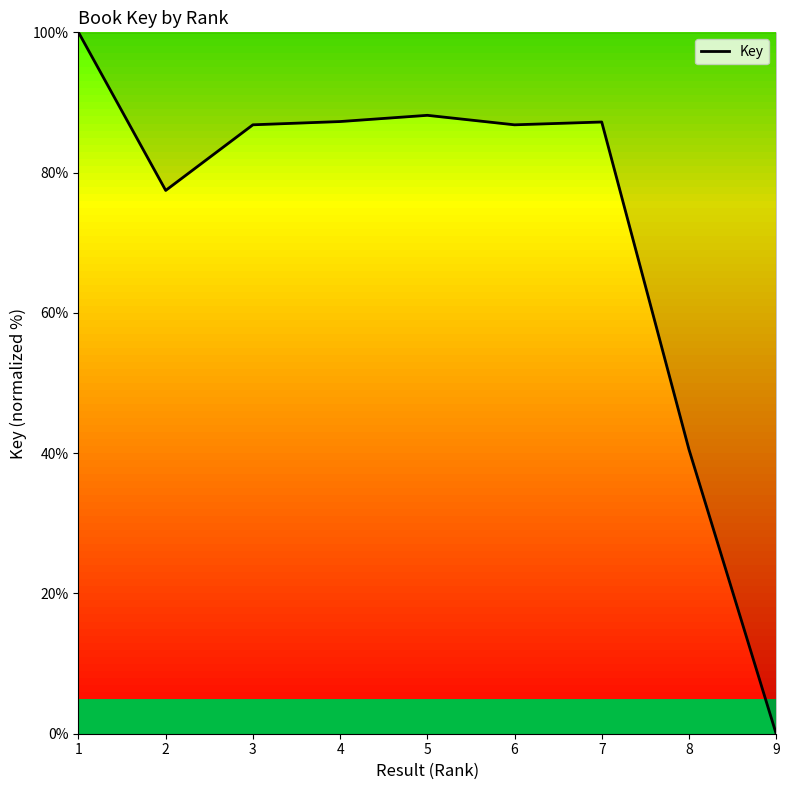

At which category does the chart reach its minimum across all series?

9